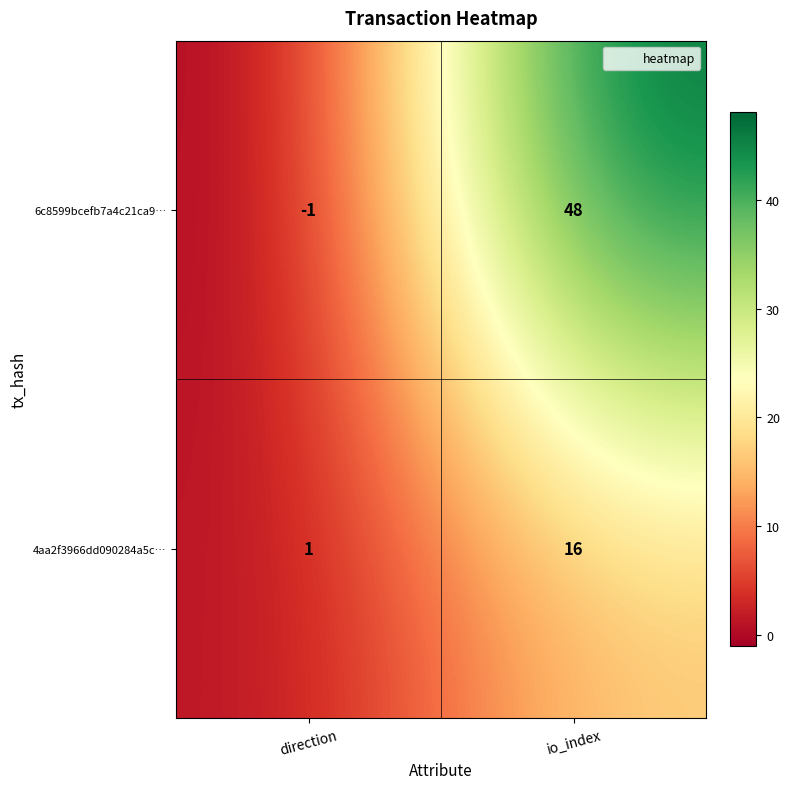

What is the total value across all series at io_index?

64